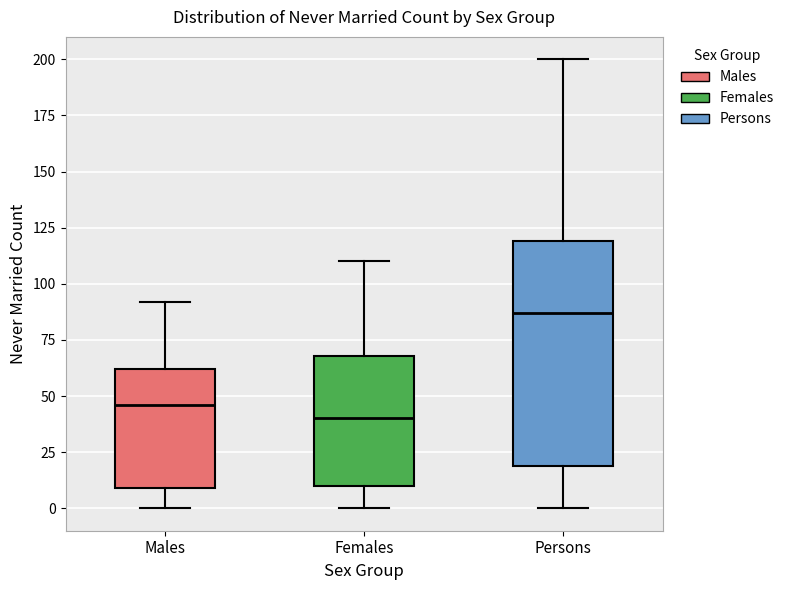

Which box has the lowest median line?

Females